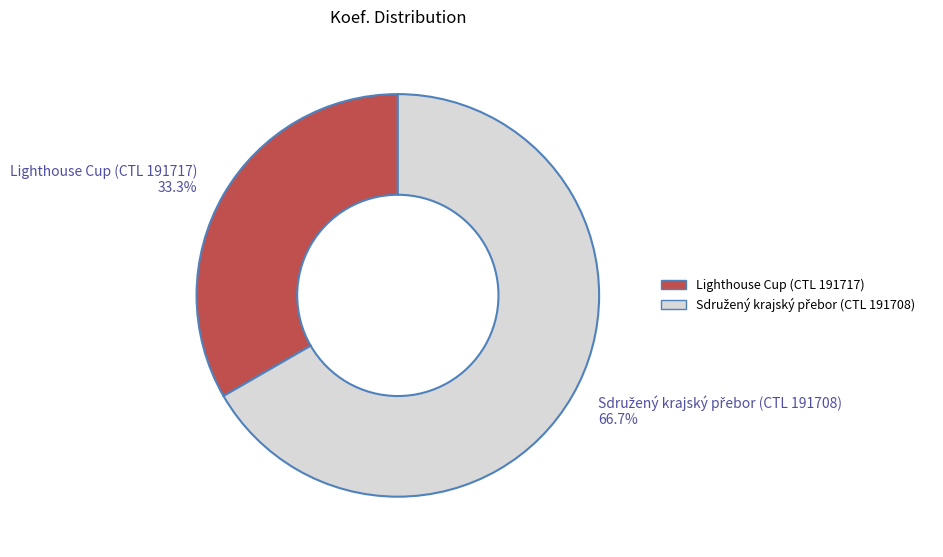

Is there any slice that represents more than half of the pie?

Yes